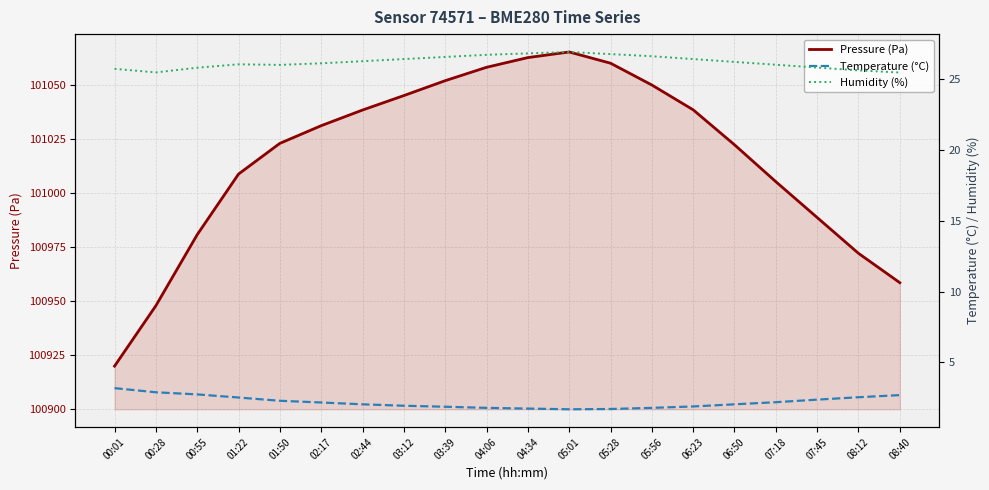

What position from the left is 08:40?

20